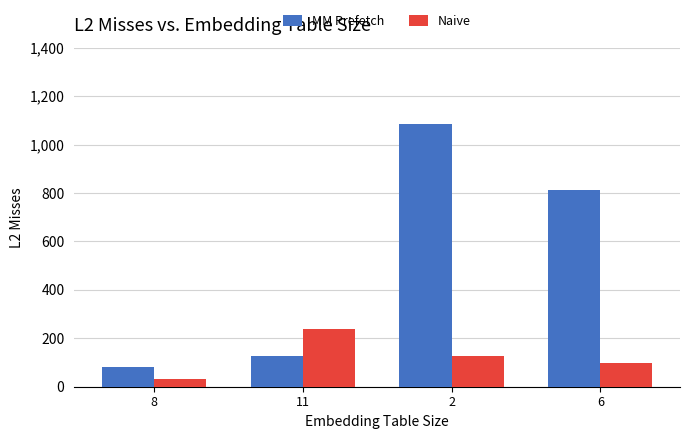

What is the value of the Naive bar at the 1st from the left?

32